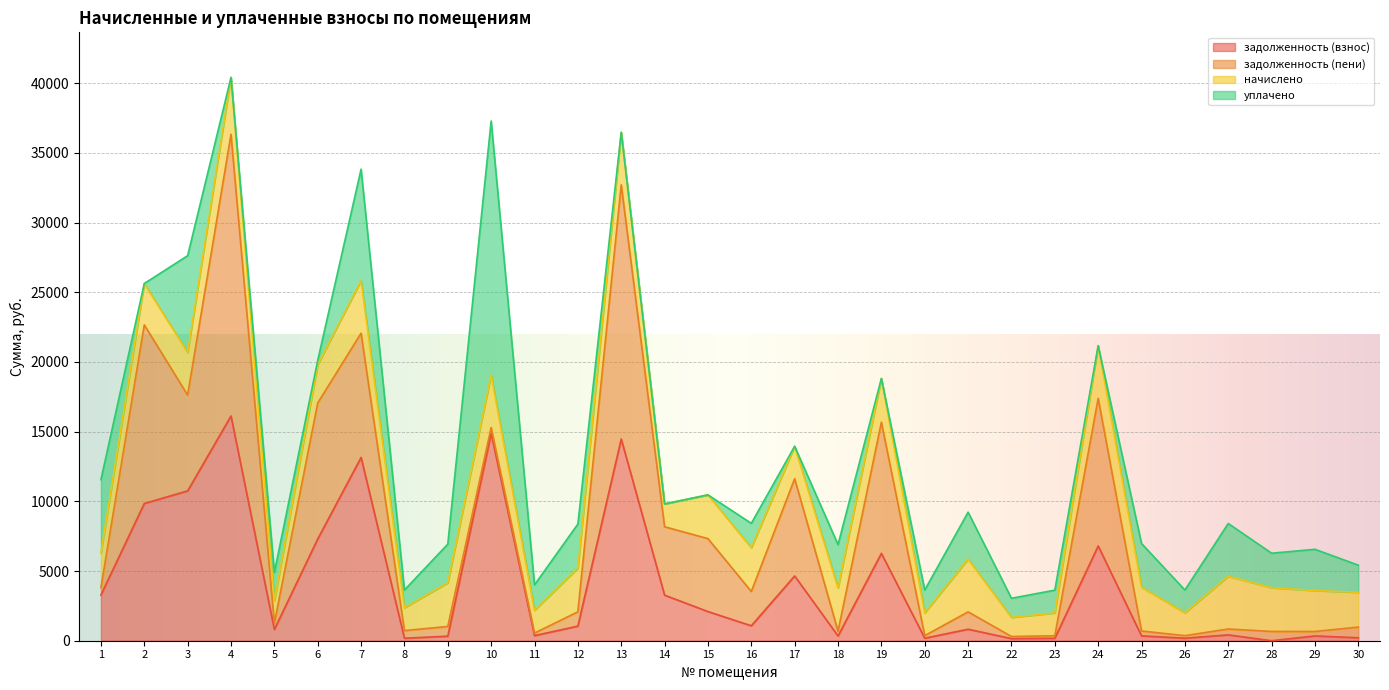

What is the sum of all уплачено values?

78566.6